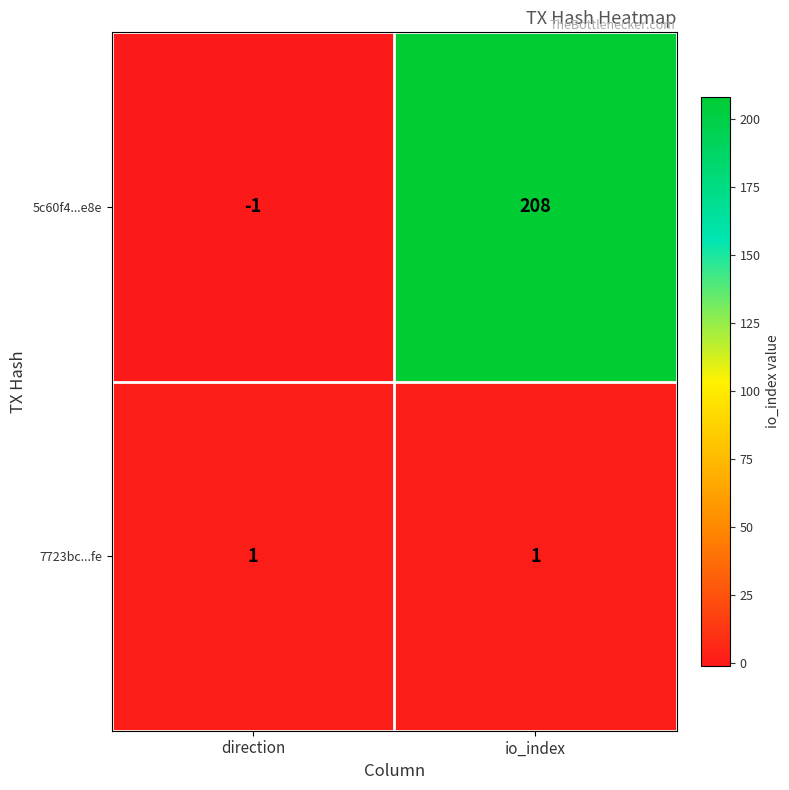

Which category has the lowest value across all series?

direction